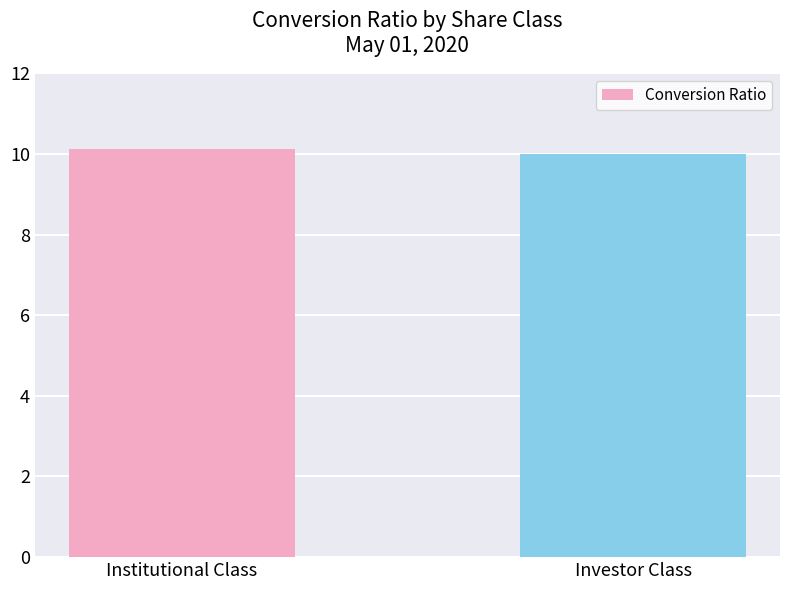

What is the change in value from Institutional Class to Investor Class?

-0.1